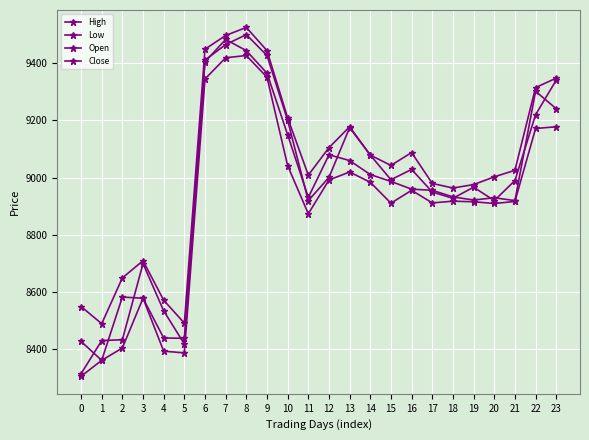

Is the value of High at 3 greater than the value of Close at 8?

No